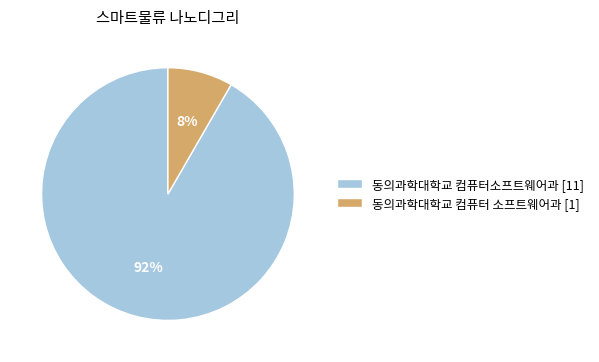

Which slice is the smallest?

동의과학대학교 컴퓨터 소프트웨어과